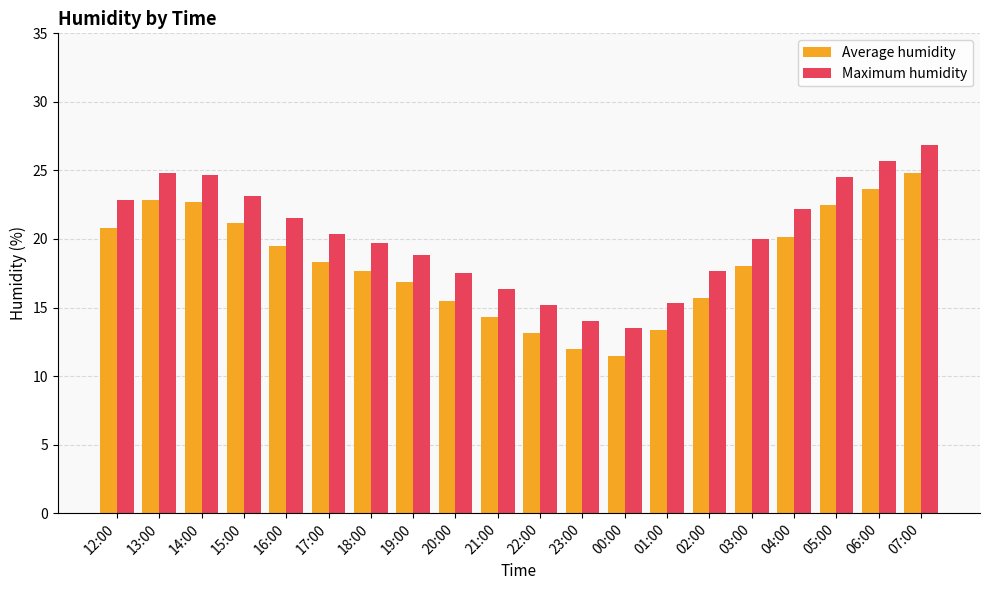

What is the sum of all Maximum humidity values?

404.5